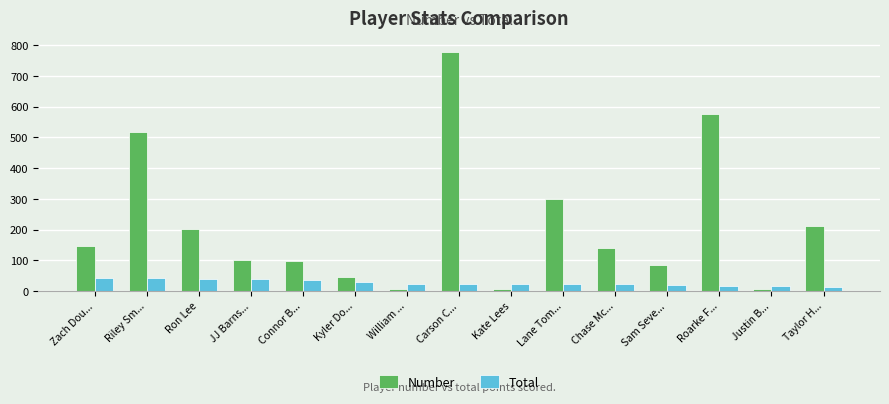

What is the difference between the highest and lowest values at Lane Tom...?

276